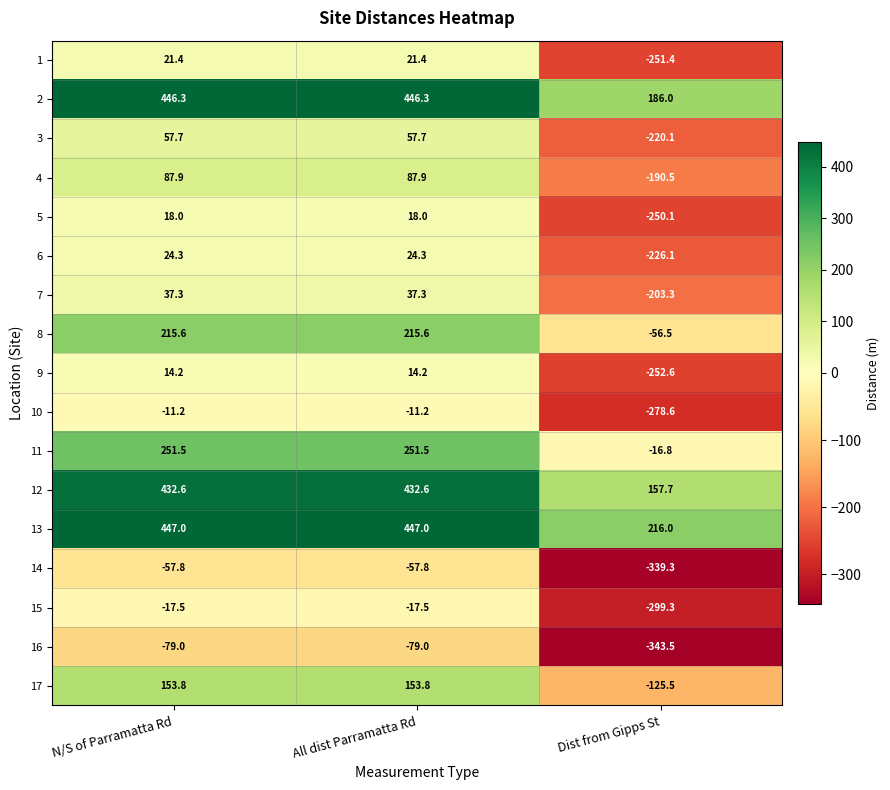

Which category has the lowest value across all series?

Dist from Gipps St